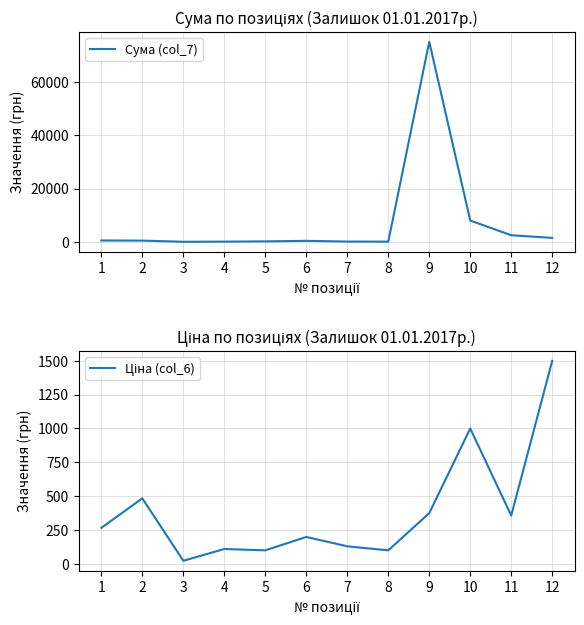

Is the value of Сума (col_7) at 2 greater than the value of Ціна (col_6) at 3?

Yes